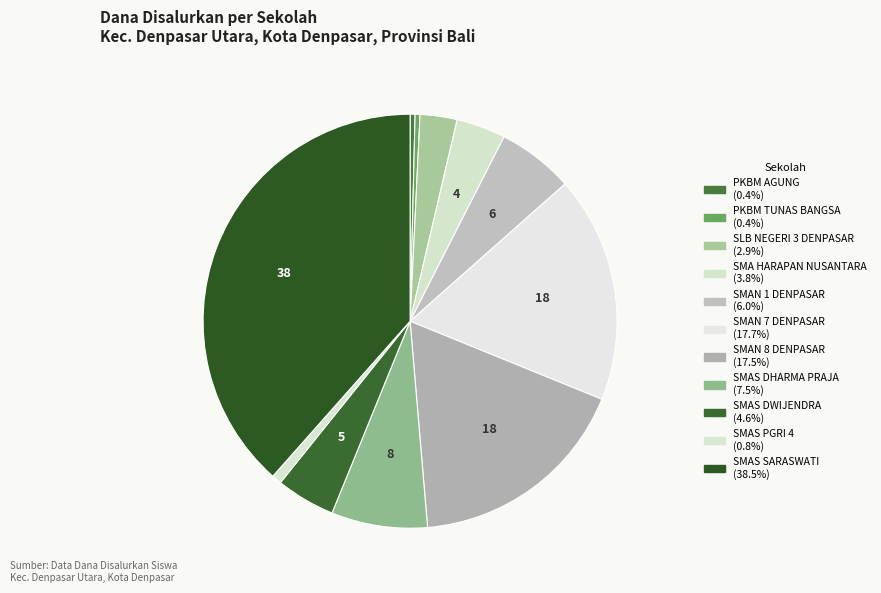

Approximately how many times larger is the value at PKBM AGUNG compared to SMAS DHARMA PRAJA?

0.1